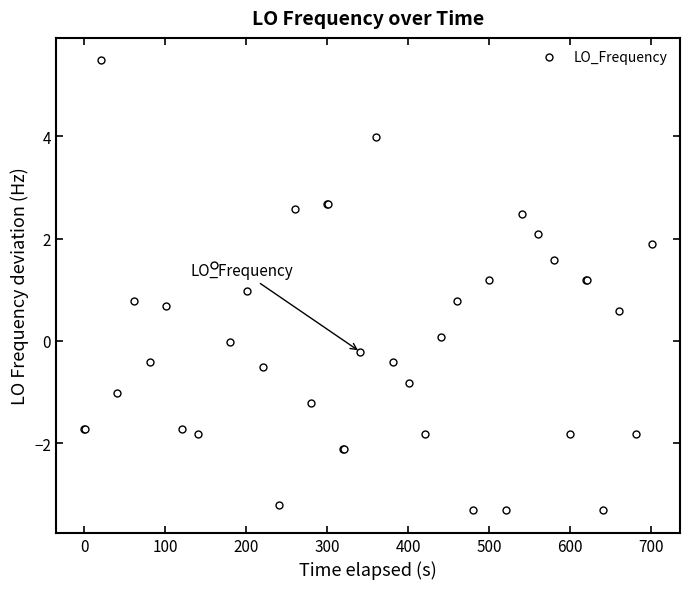

True or false: there are more than 1 points higher than both neighbors.

True